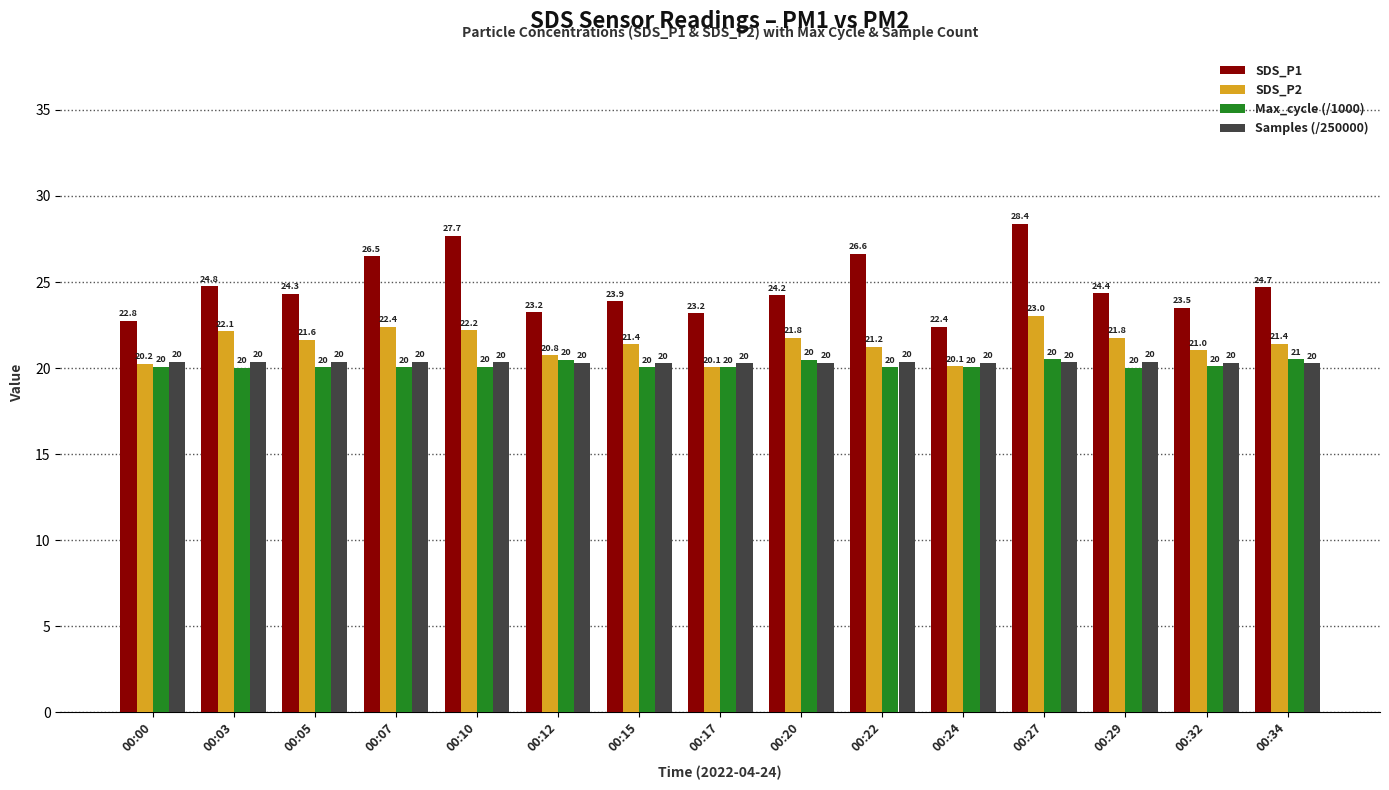

What is the spread (max minus min) of values at 00:20?

3.9